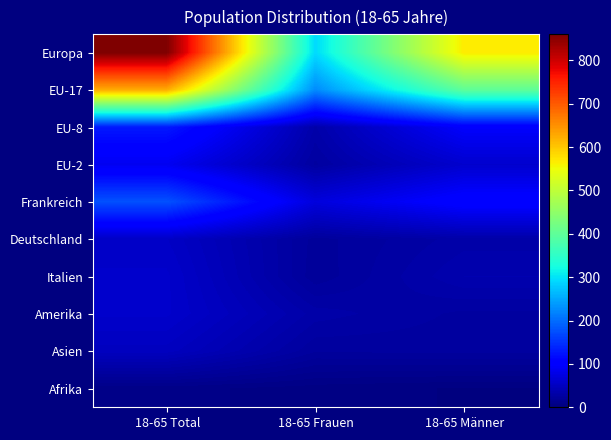

At which category is the sum across all series the highest?

18-65 Total